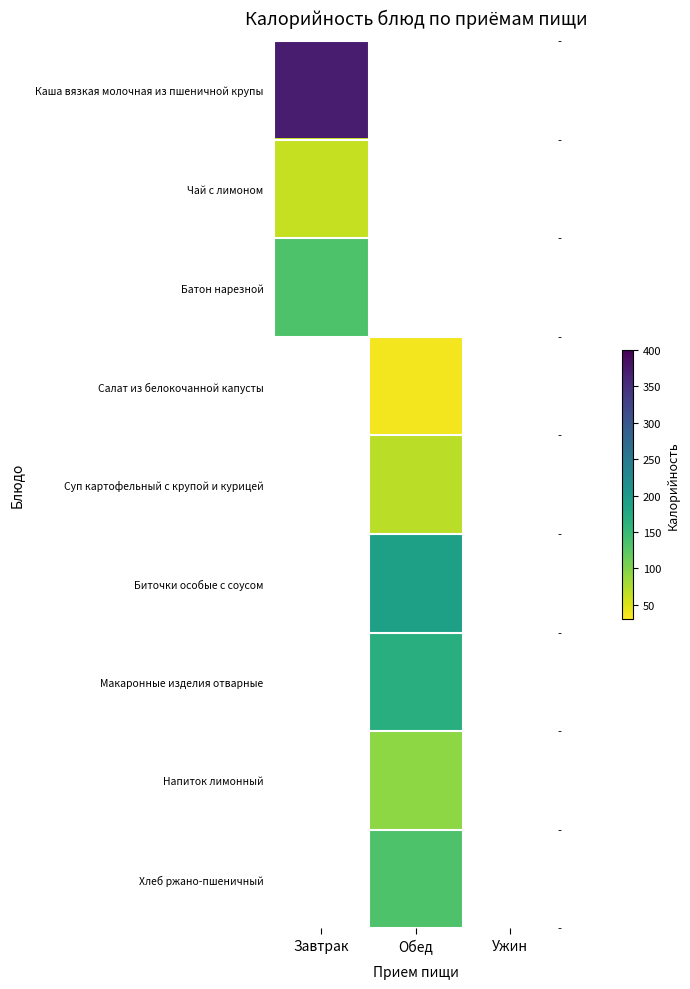

Count the number of data series in this chart.

9